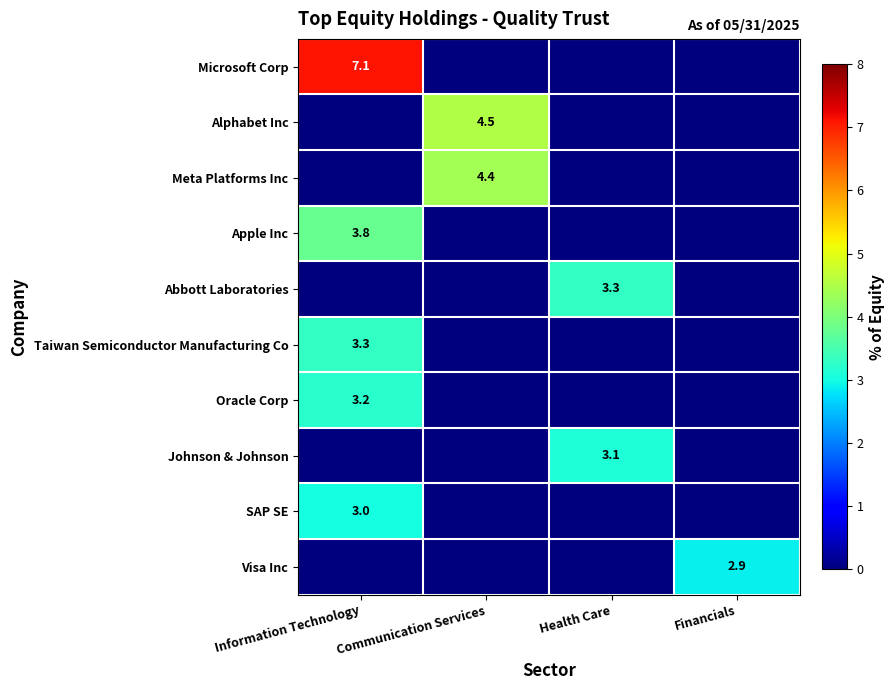

What is the total value across all series at Financials?

2.9